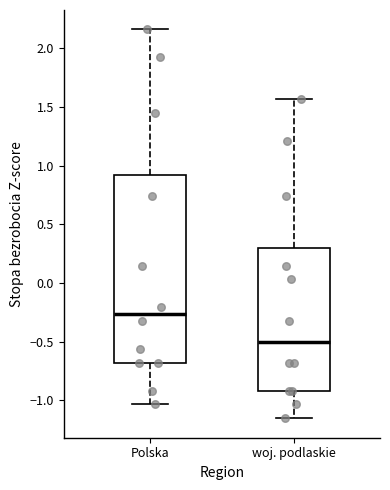

Where does the lower whisker of the box for woj. podlaskie end on the y-axis? The values are not printed on the chart, so give them approximately, as read against the axis.

-1.15